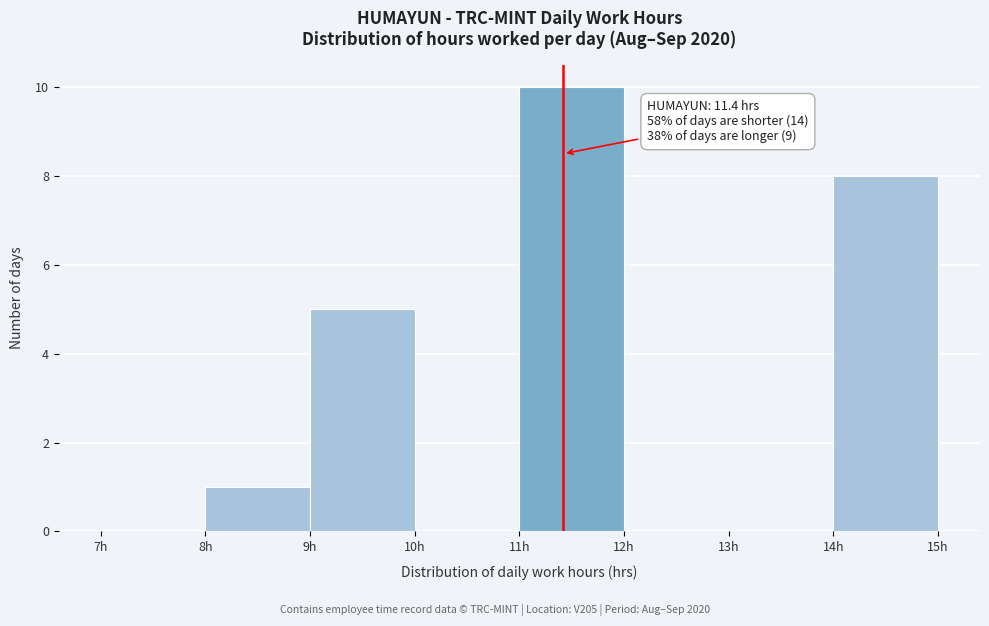

Over which range of the x-axis is the bar tallest?

11 to 12